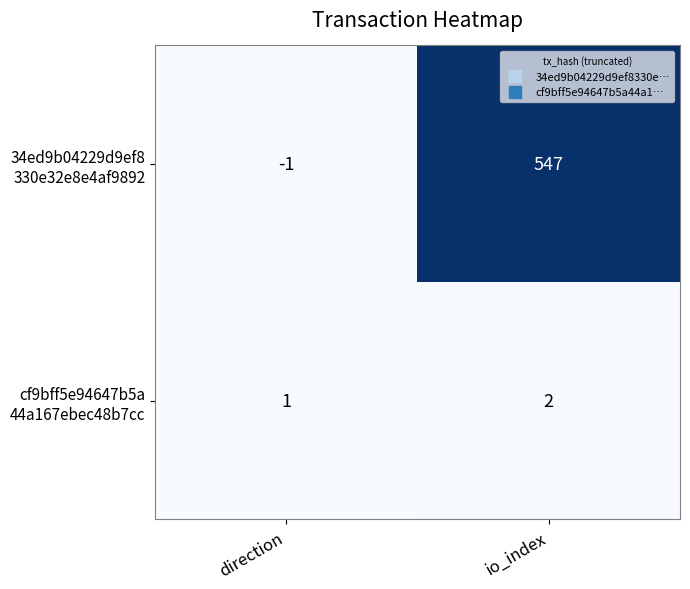

At which category is the sum across all series the highest?

io_index